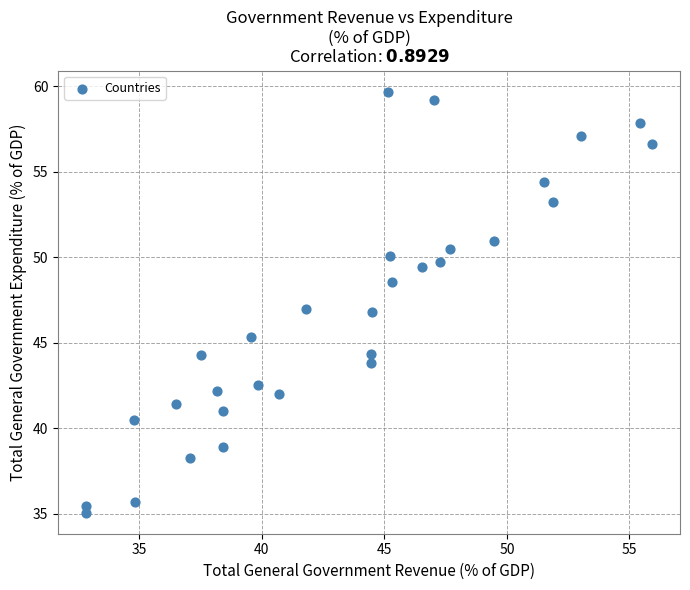

What is the range of Y values (max minus min)?

24.6